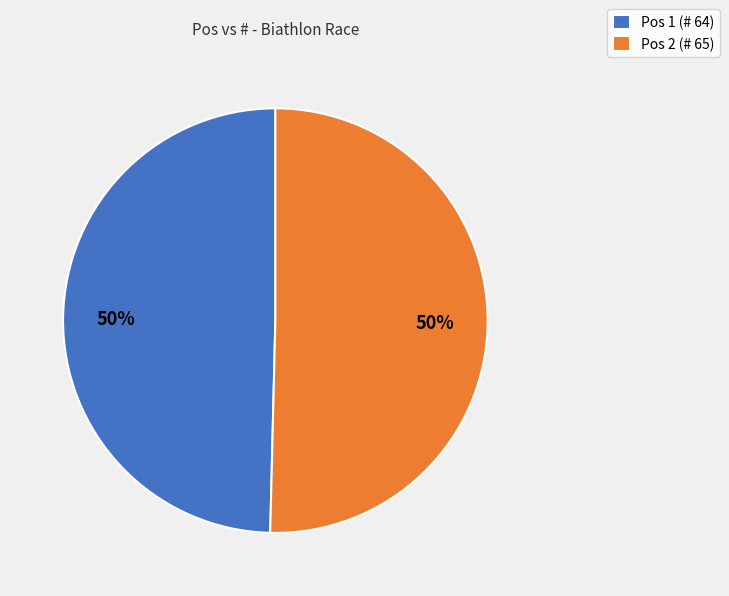

What percentage is the Pos 2 (# 65) slice, to the nearest percent?

50%